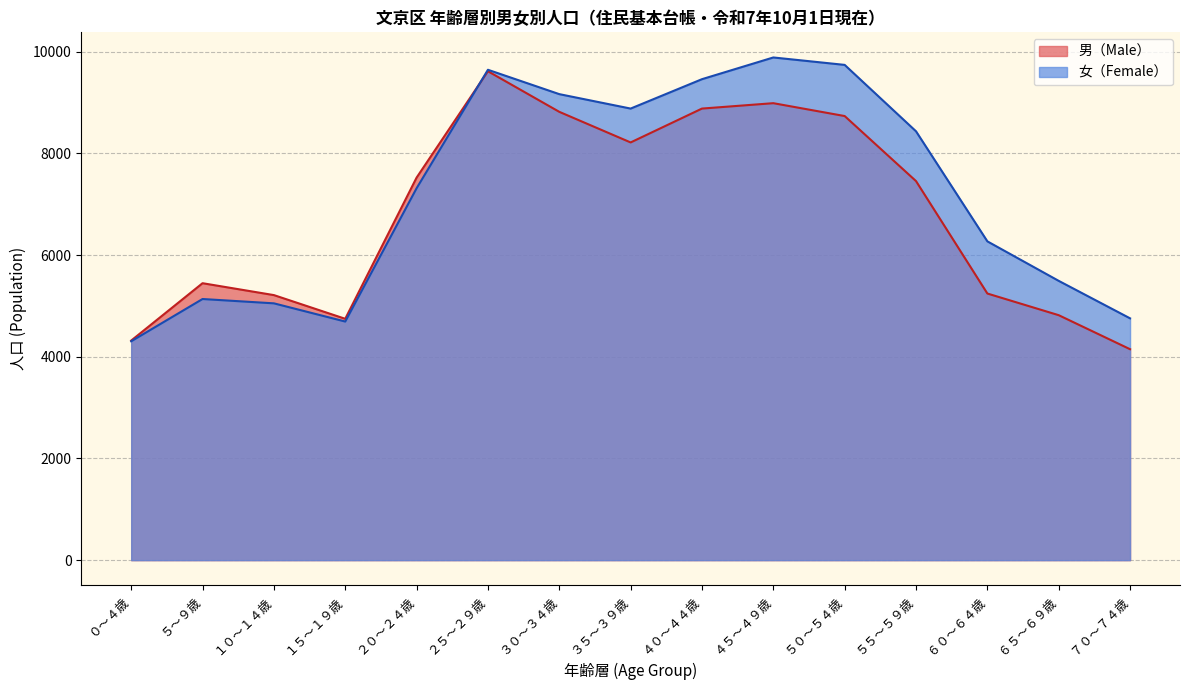

Which label corresponds to the smallest value in the chart?

７０～７４歳